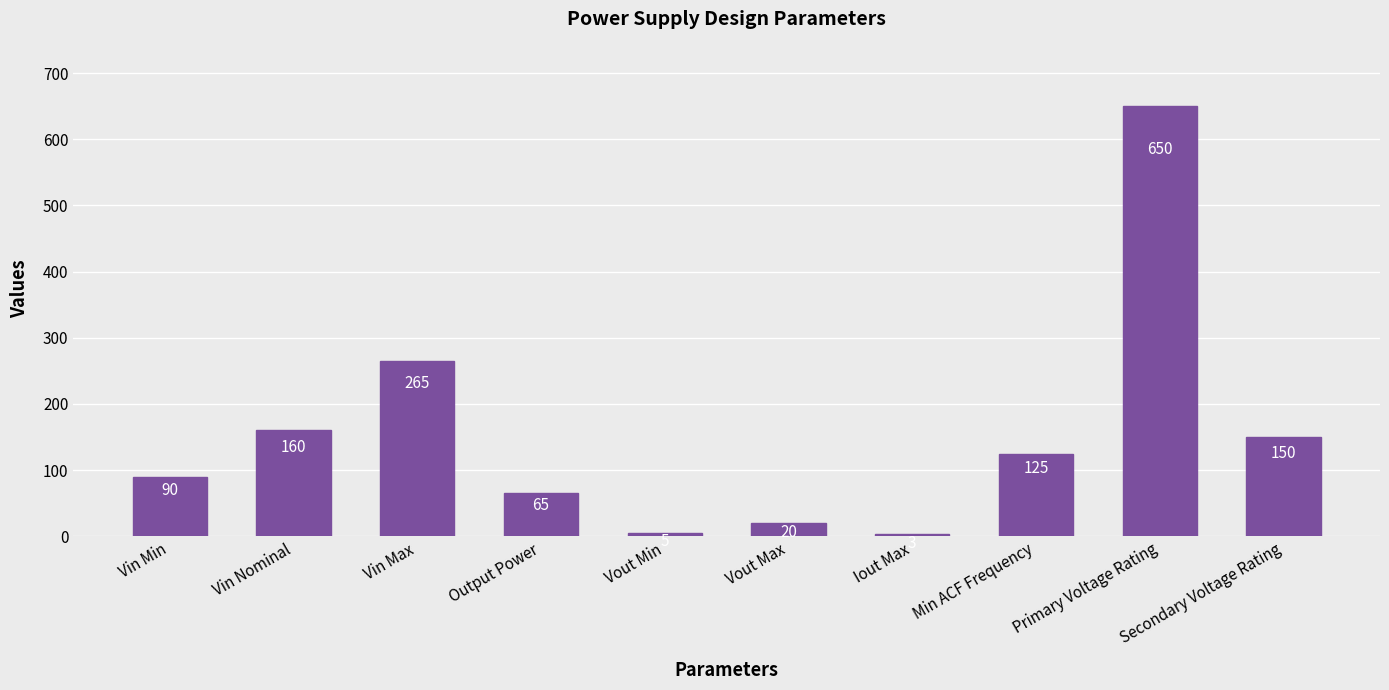

Rank the categories by value from highest to lowest.

Primary Voltage Rating, Vin Max, Vin Nominal, Secondary Voltage Rating, Min ACF Frequency, Vin Min, Output Power, Vout Max, Vout Min, Iout Max